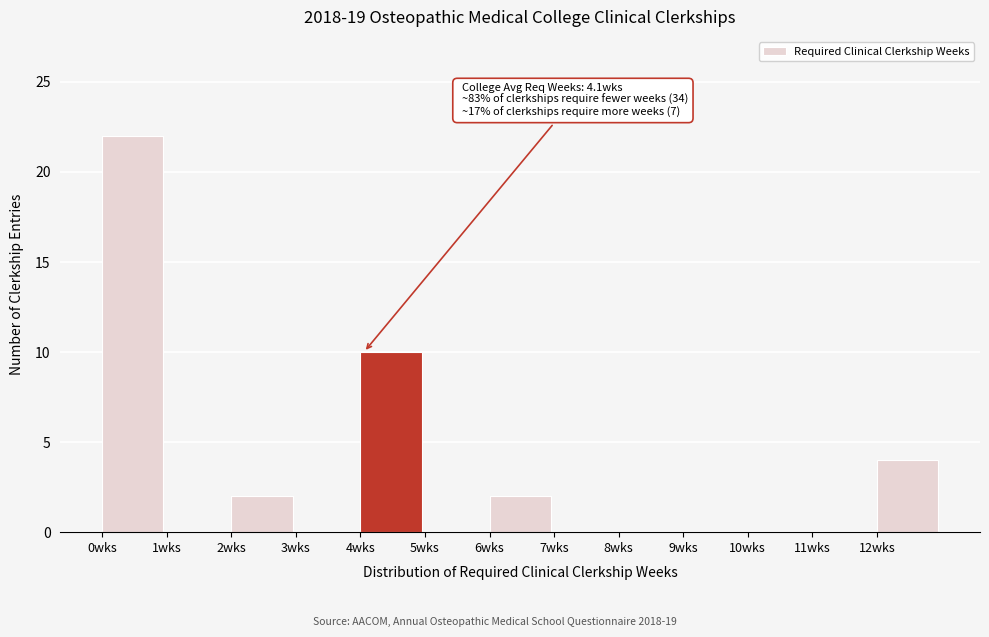

Which range on the x-axis has the tallest bar?

0 to 1